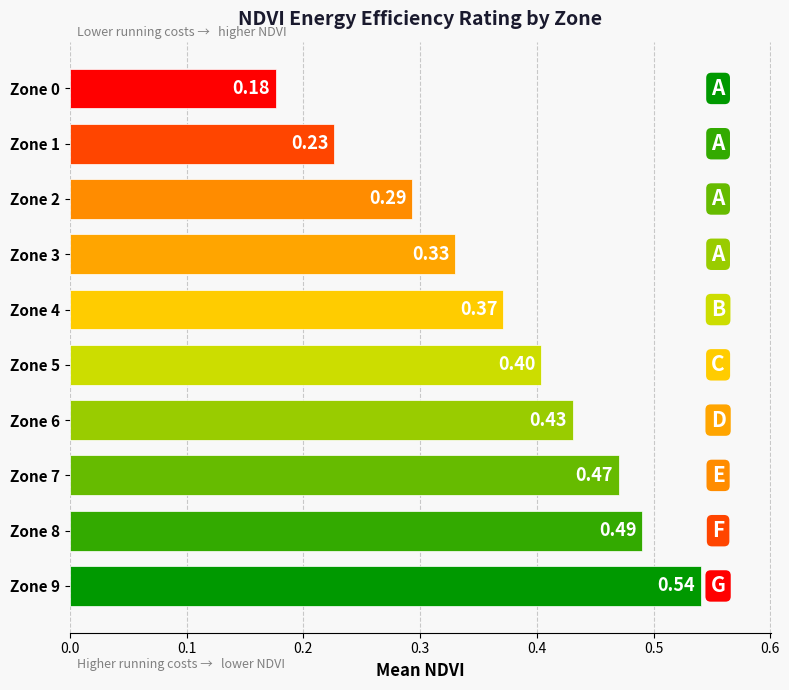

How many categories are shown in the chart?

10